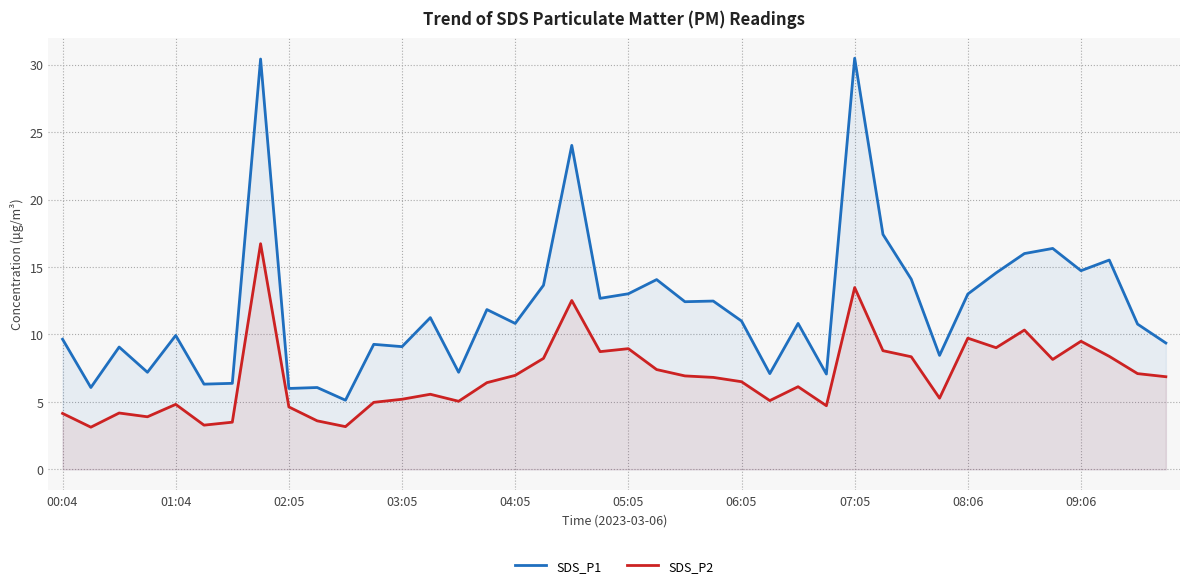

The value of SDS_P2 at 11 is 1.9. True or false?

False